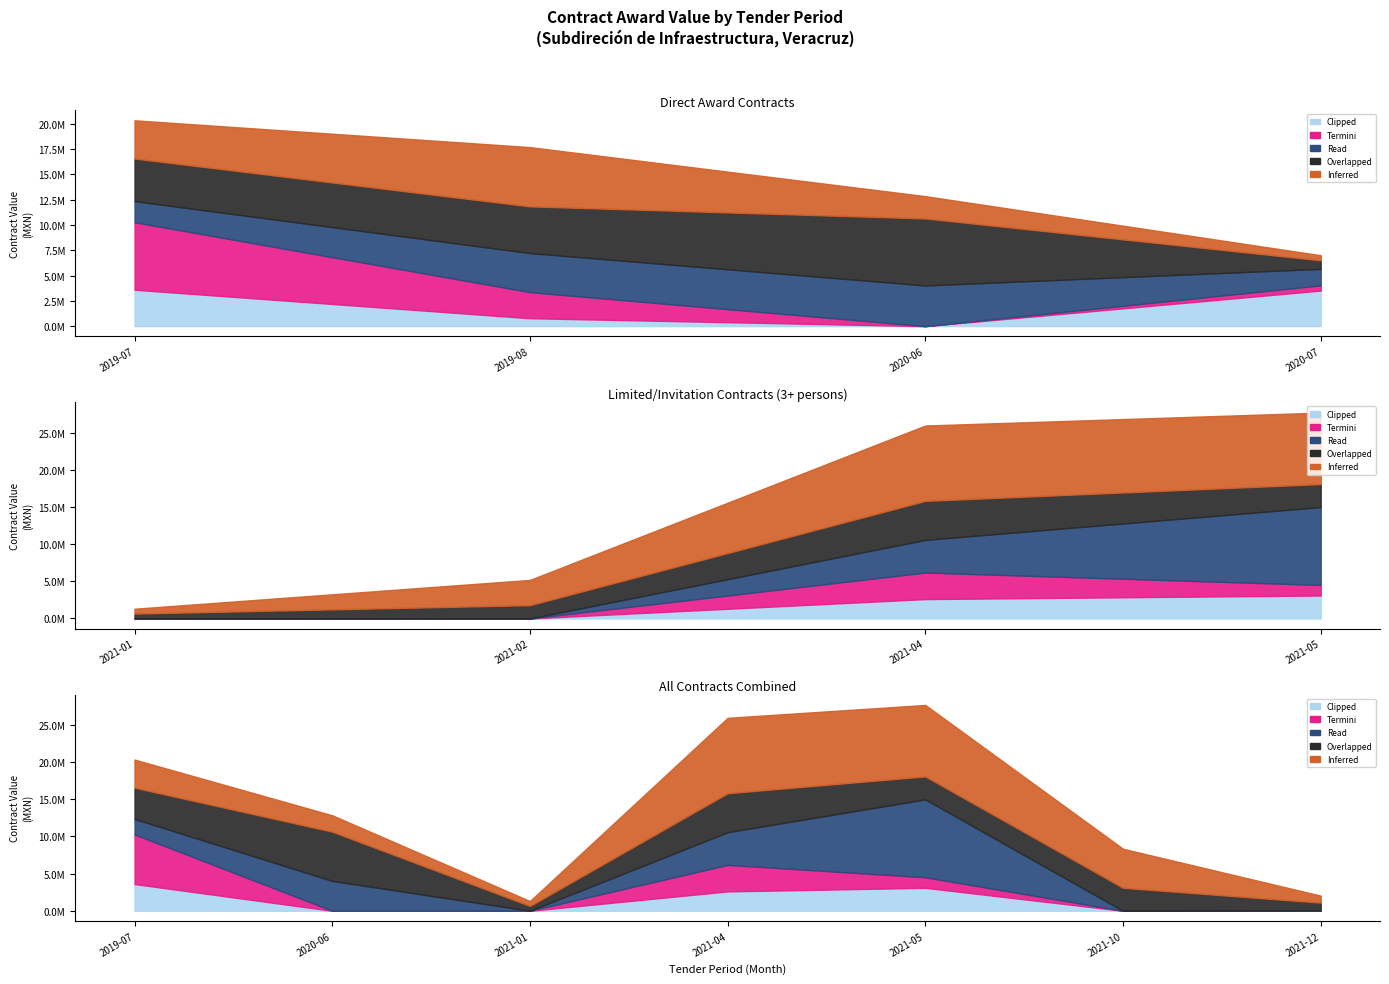

At which label is Termini closest to 3337838?

2021-04